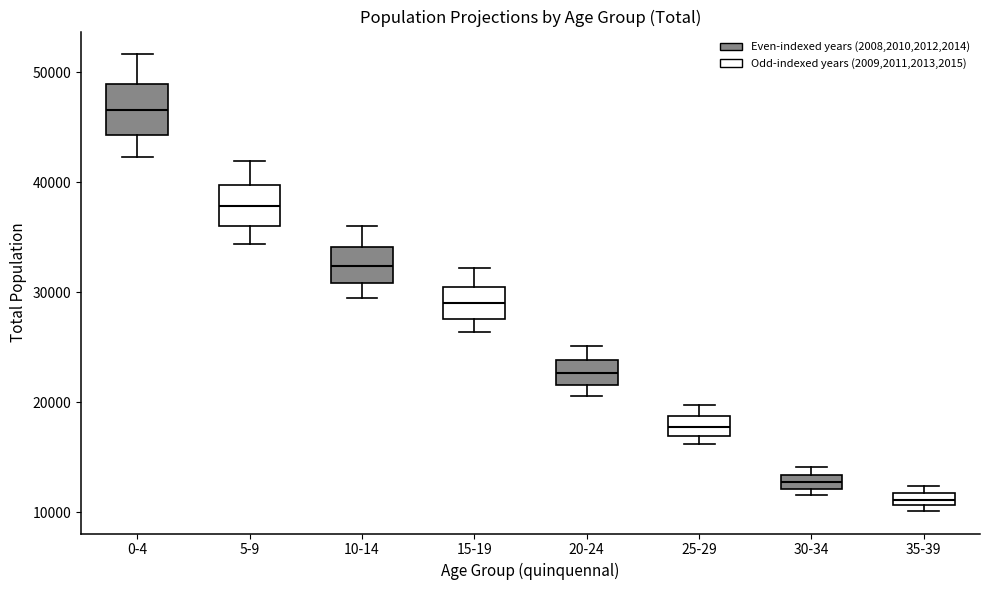

Where does the lower whisker of the box for 0-4 end on the y-axis? The values are not printed on the chart, so give them approximately, as read against the axis.

42000